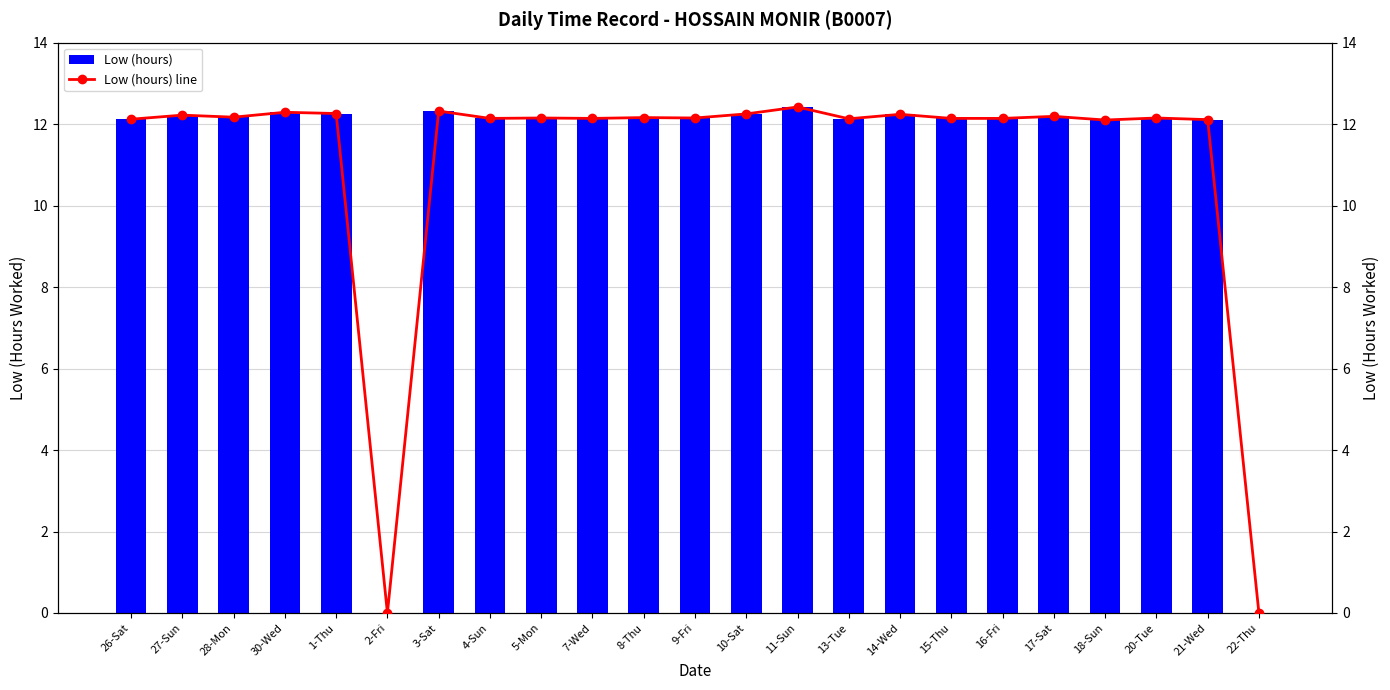

Reading left to right, extract all data points from this chart.

Low (hours): 12.1	12.2	12.2	12.3	12.3	0.0	12.3	12.1	12.2	12.1	12.2	12.2	12.2	12.4	12.1	12.2	12.1	12.1	12.2	12.1	12.2	12.1	0.0
Low (hours) line: 12.1	12.2	12.2	12.3	12.3	0.0	12.3	12.1	12.2	12.1	12.2	12.2	12.2	12.4	12.1	12.2	12.1	12.1	12.2	12.1	12.2	12.1	0.0